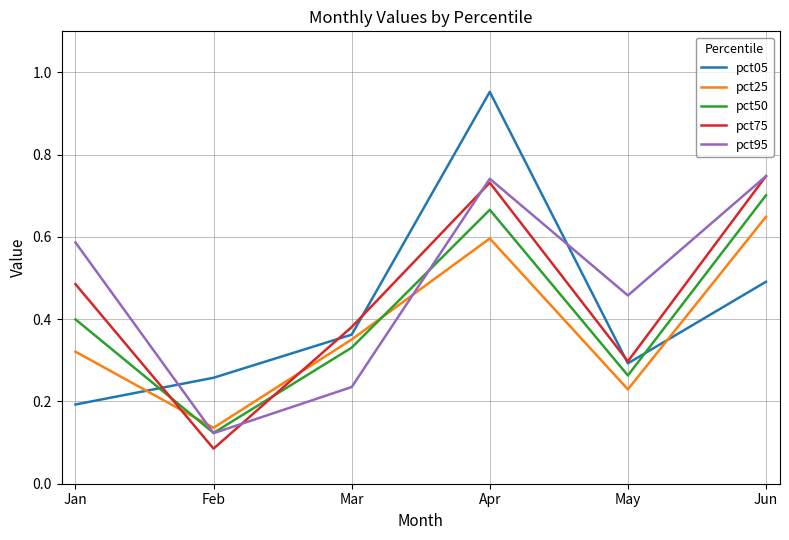

Which category has the highest value across all series?

Apr